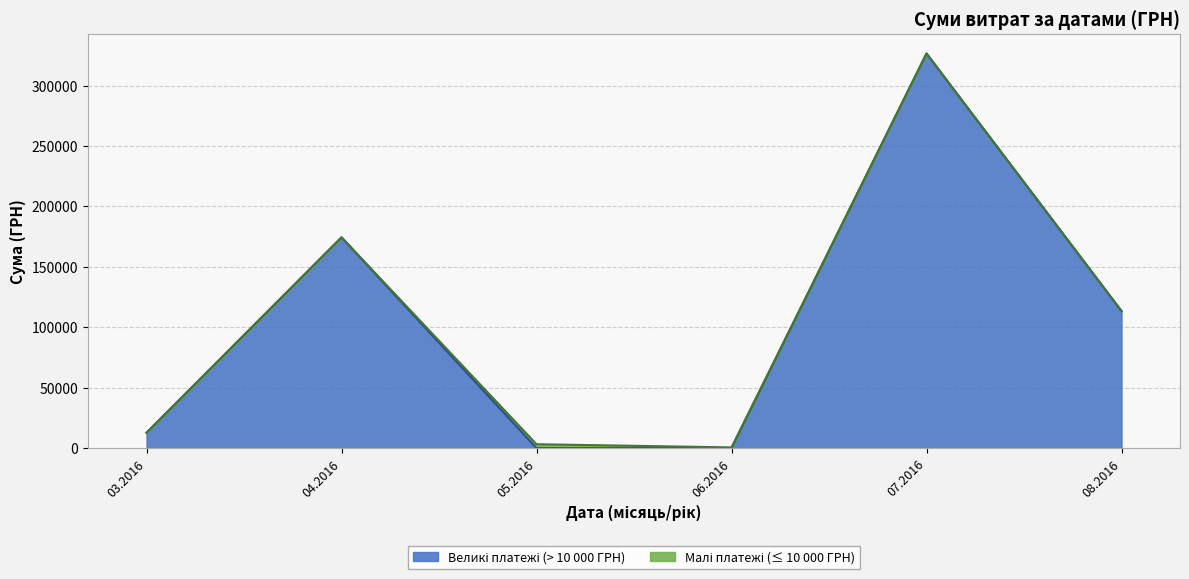

What is the total value across all series at 04.2016?

174434.8